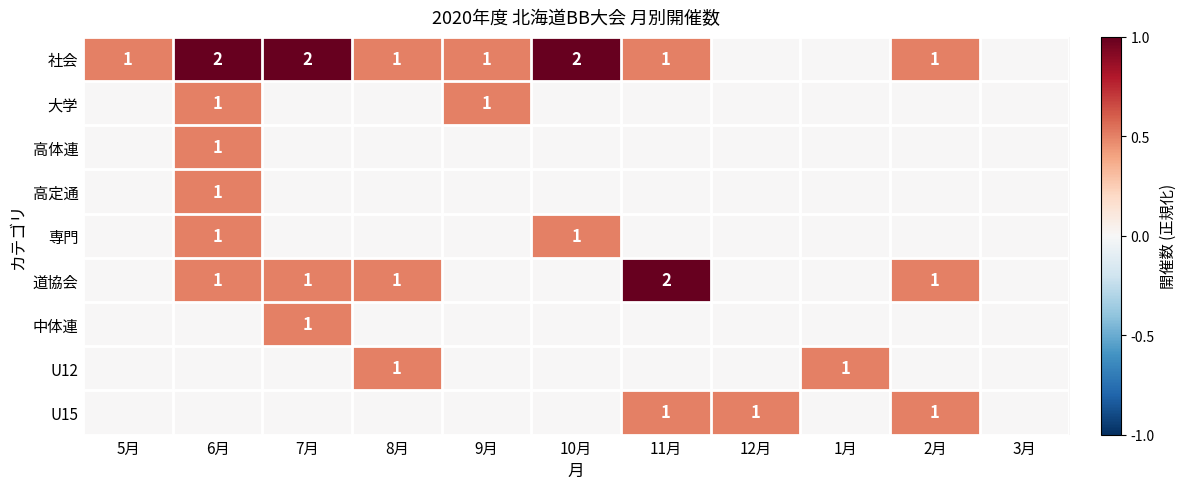

At how many categories does at least one series exceed 0?

10